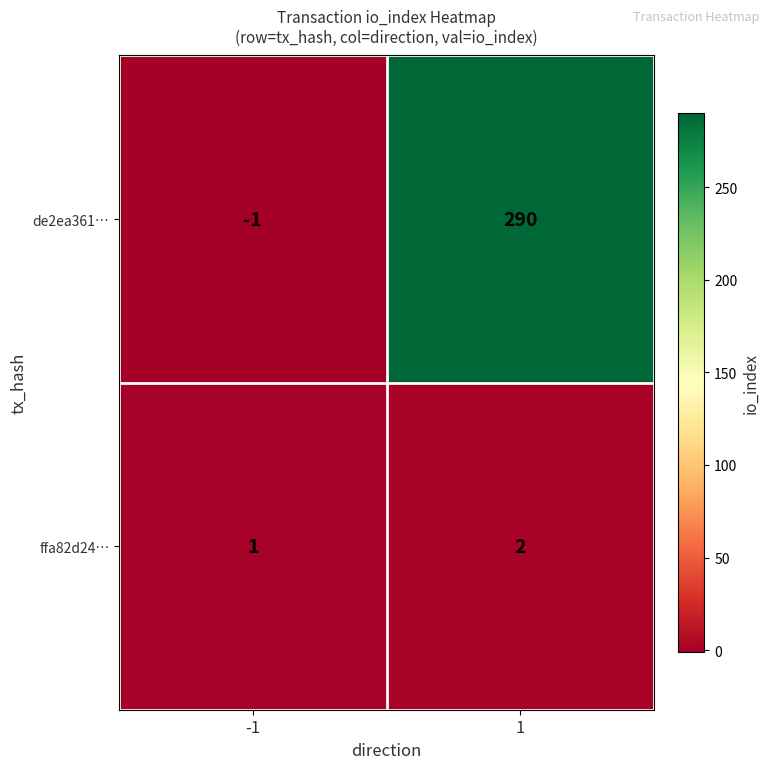

Rank the series at 1 from highest to lowest value.

de2ea361…, ffa82d24…